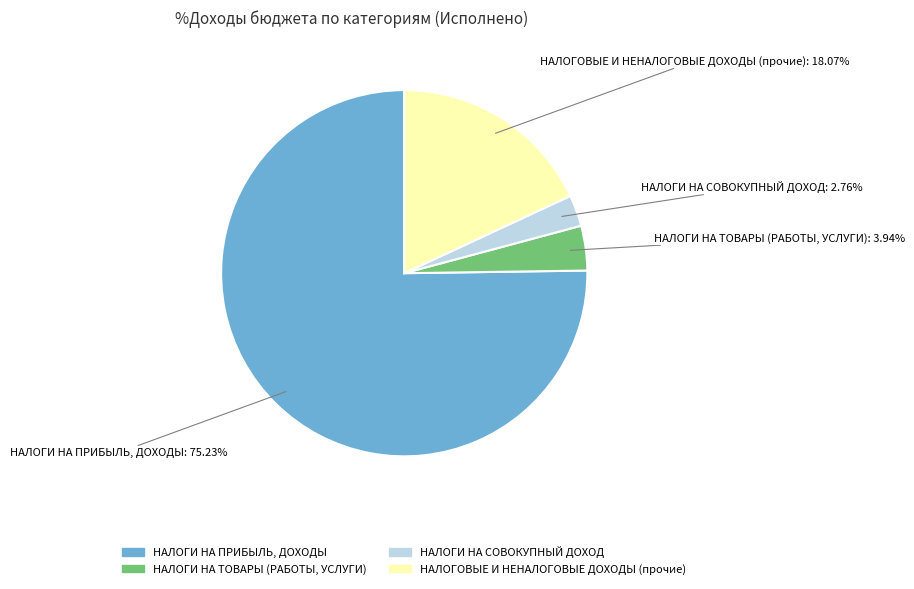

How many segments does this pie chart have?

4